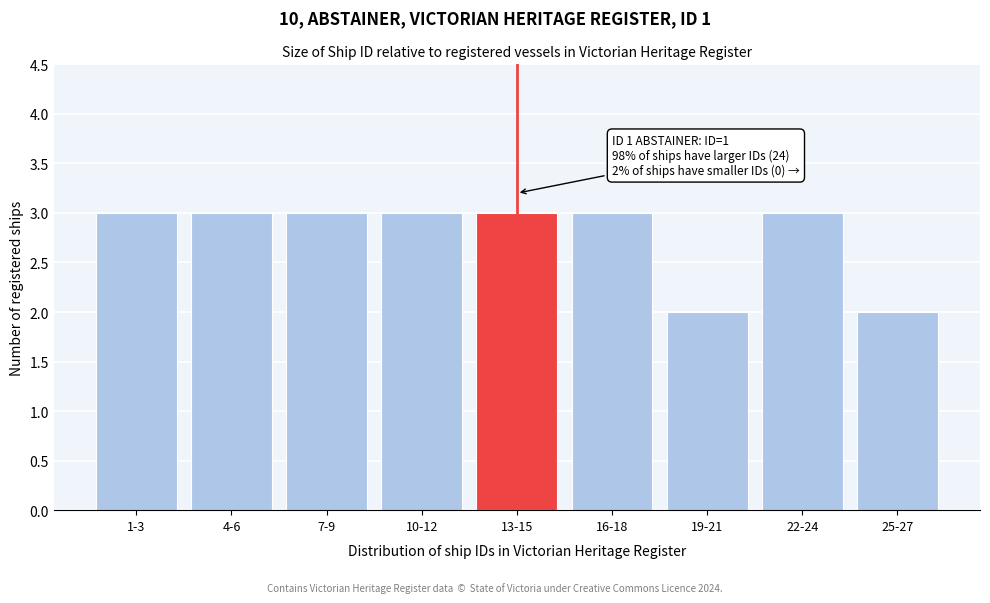

Reading left to right, extract all data points from this chart.

1-3=3	4-6=3	7-9=3	10-12=3	13-15=3	16-18=3	19-21=2	22-24=3	25-27=2